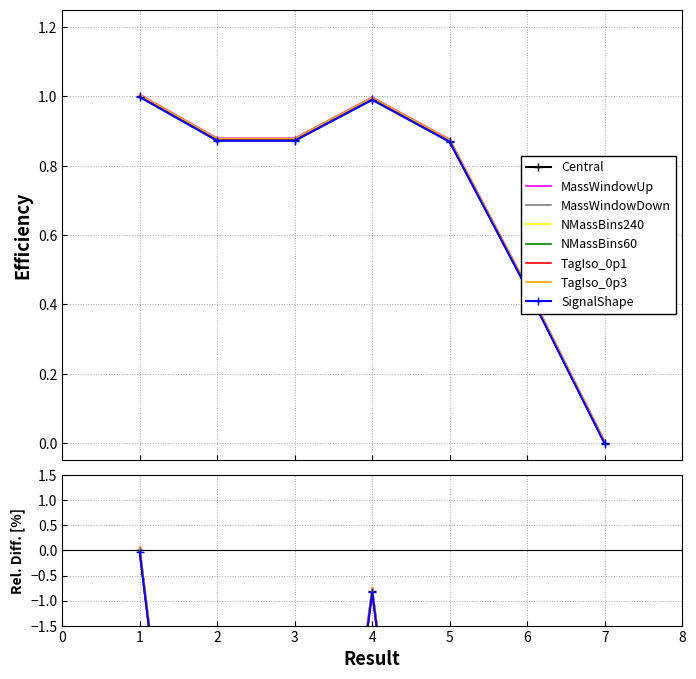

What is the smallest value displayed?

-100.0